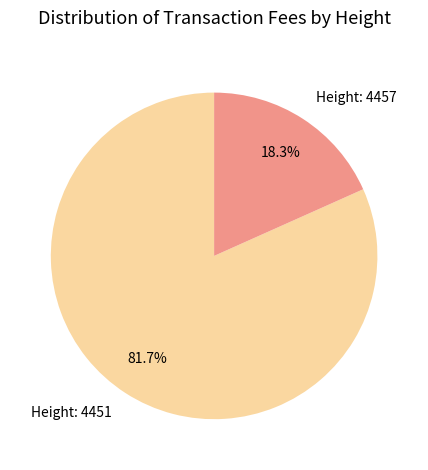

Count the number of slices in the pie.

2